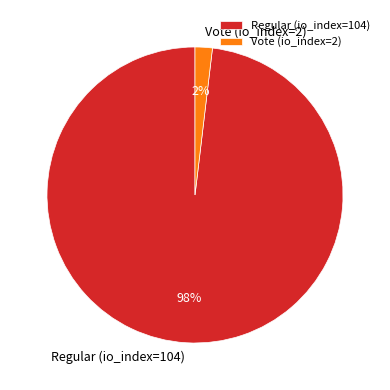

Rank the categories by value from highest to lowest.

Regular (io_index=104), Vote (io_index=2)